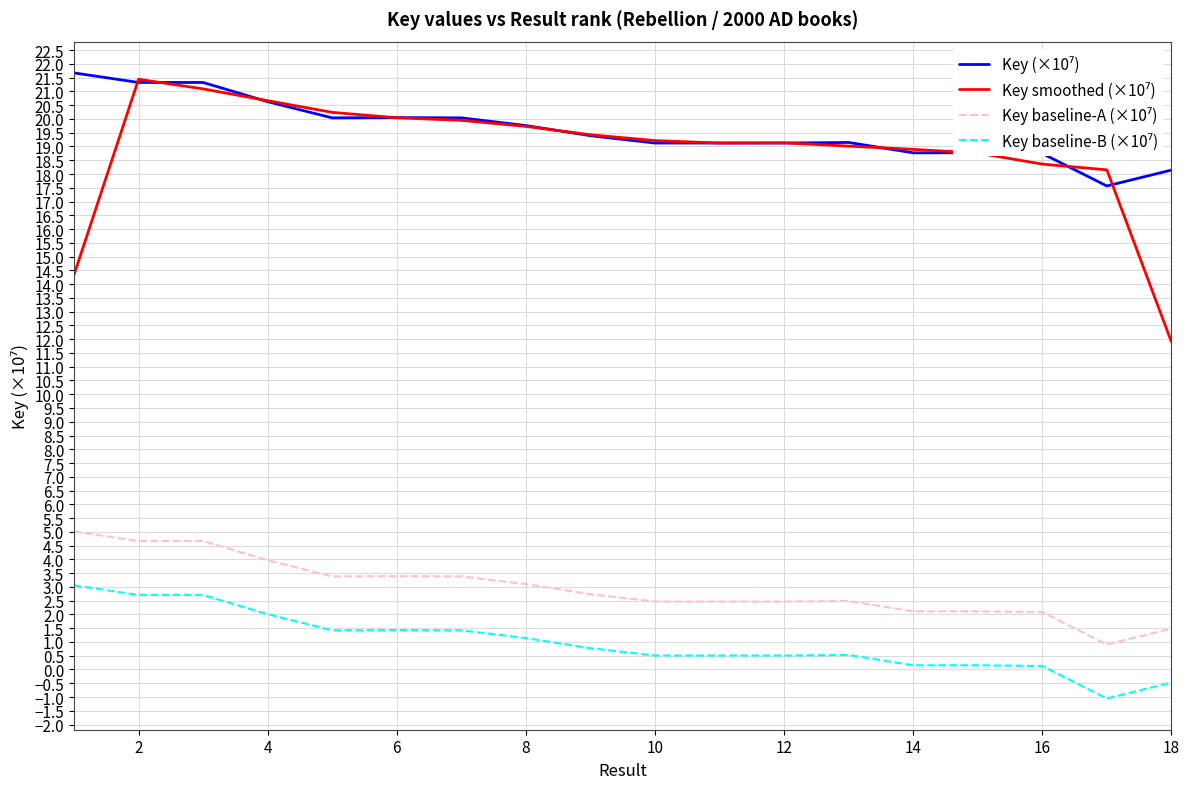

How many lines are shown in the chart?

4